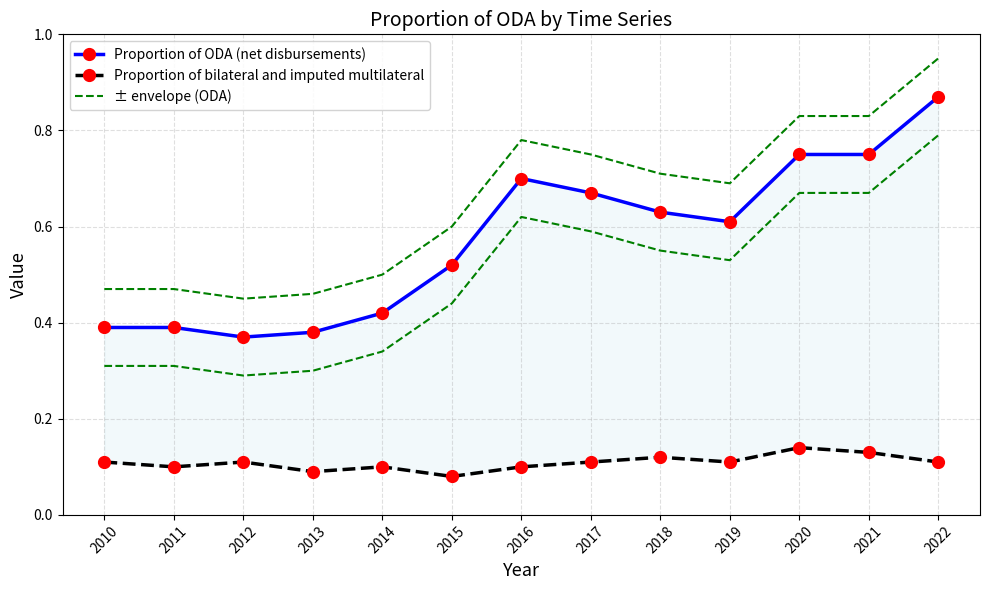

True or false: Proportion of ODA (net disbursements) and Proportion of bilateral and imputed multilateral cross at least once.

False